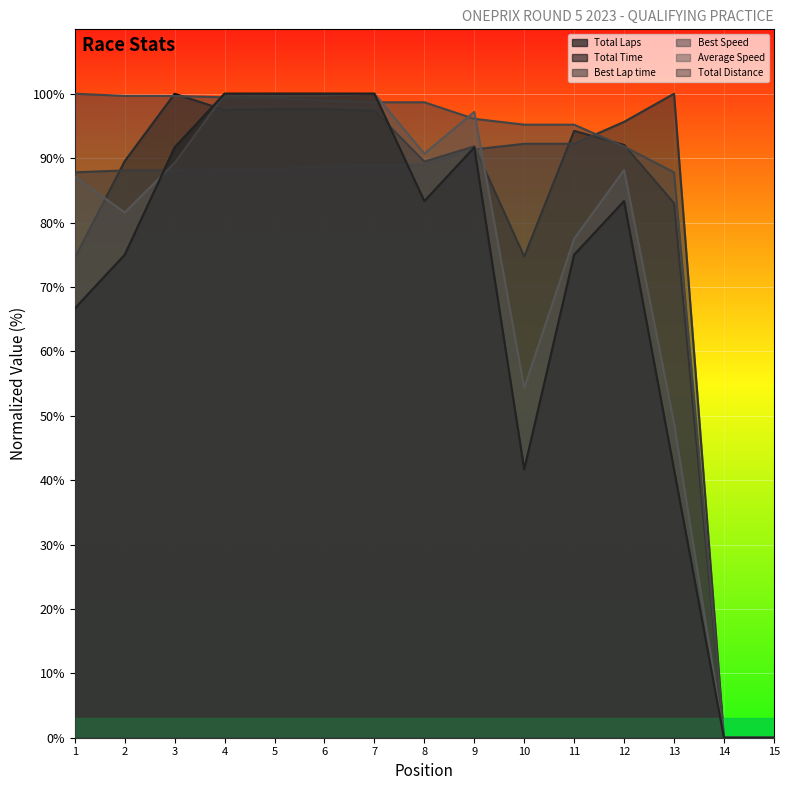

Where is the first local maximum for Total Time?

3